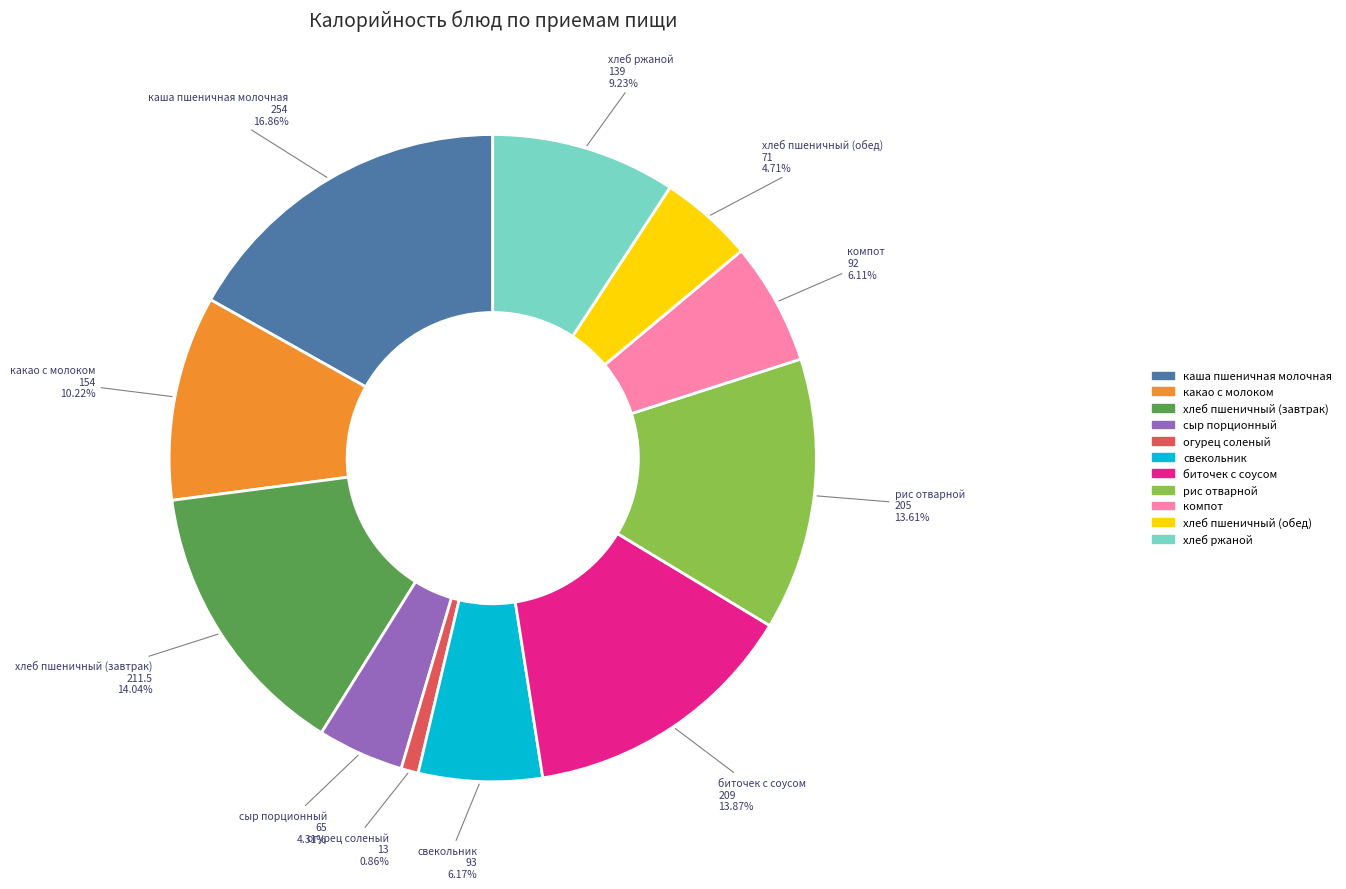

Approximately how many times larger is the value at рис отварной compared to сыр порционный?

3.2